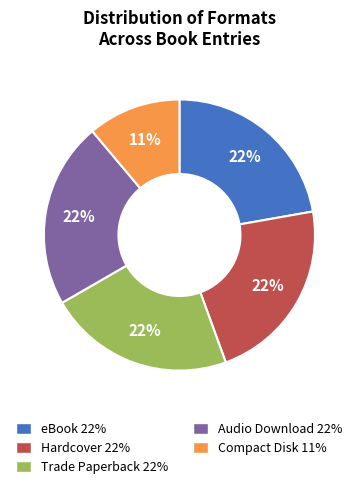

Is the sum of Audio Download 22% and Trade Paperback 22% greater than half?

No